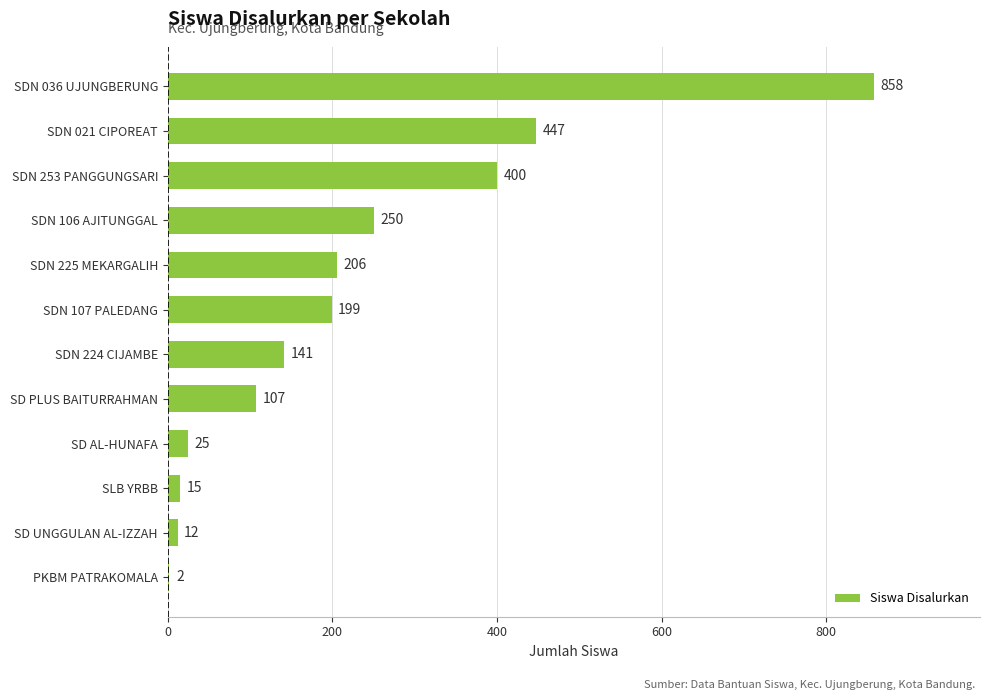

Reading top to bottom, extract all data points from this chart.

SDN 036 UJUNGBERUNG=858	SDN 021 CIPOREAT=447	SDN 253 PANGGUNGSARI=400	SDN 106 AJITUNGGAL=250	SDN 225 MEKARGALIH=206	SDN 107 PALEDANG=199	SDN 224 CIJAMBE=141	SD PLUS BAITURRAHMAN=107	SD AL-HUNAFA=25	SLB YRBB=15	SD UNGGULAN AL-IZZAH=12	PKBM PATRAKOMALA=2